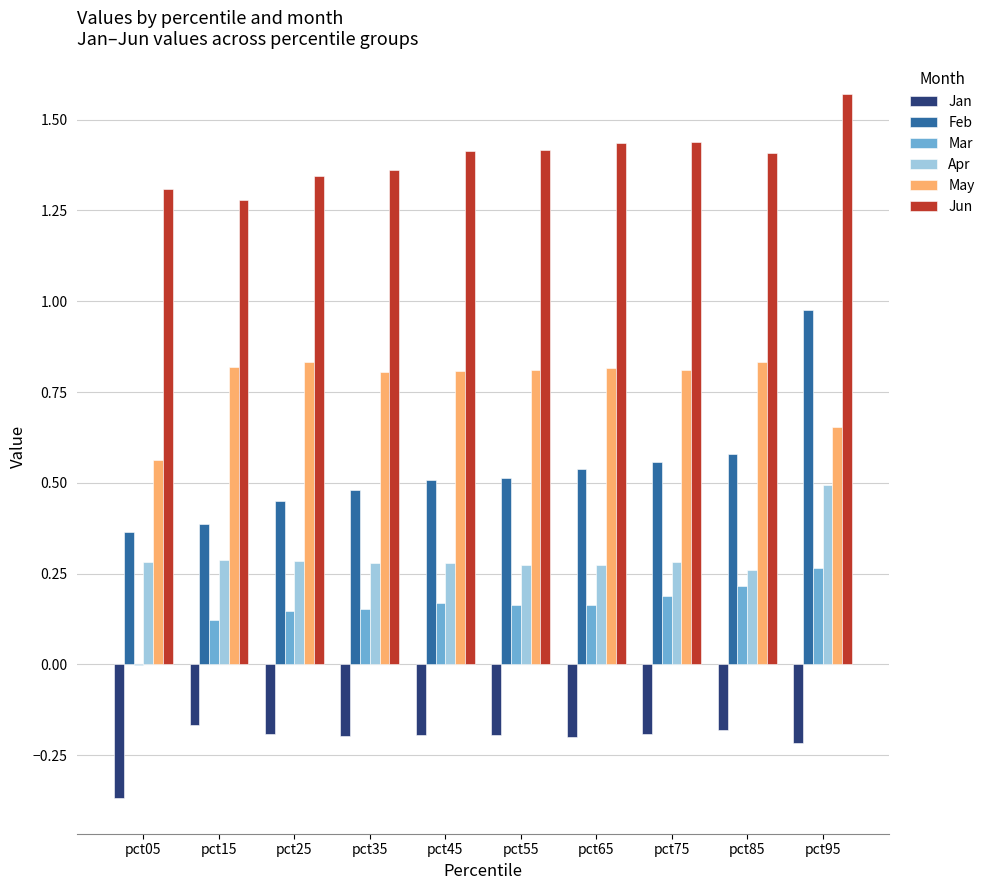

The value of May at pct65 is 0.8. True or false?

True